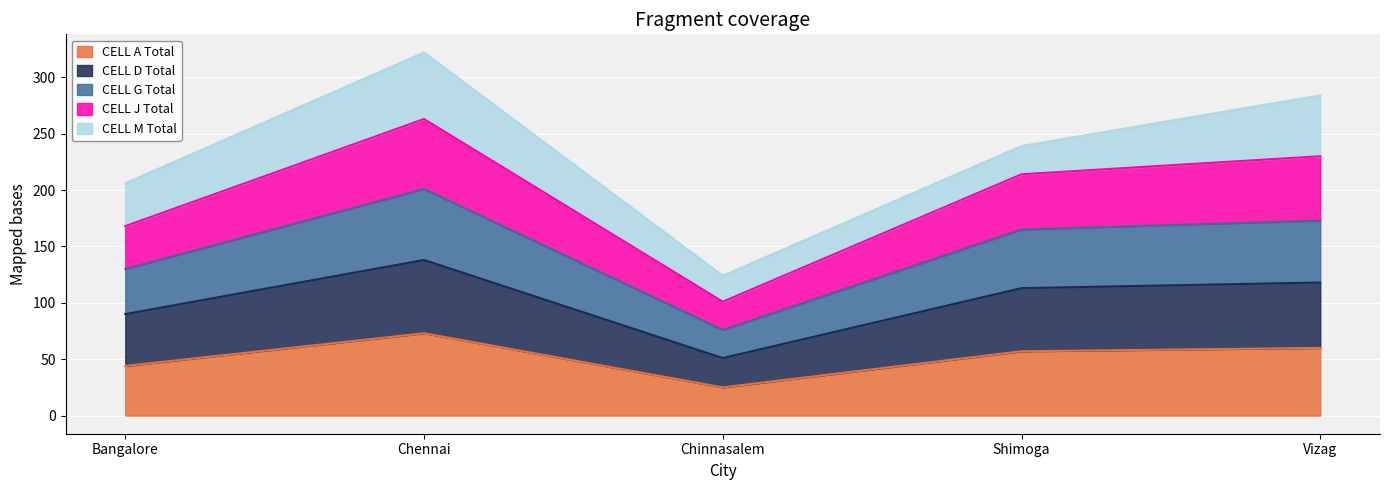

At which label does CELL A Total reach its minimum?

Chinnasalem